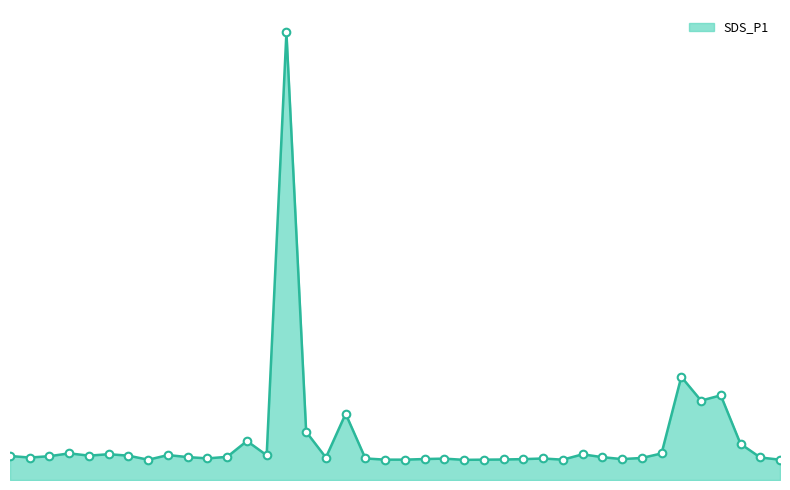

Does the chart have visible grid lines?

No